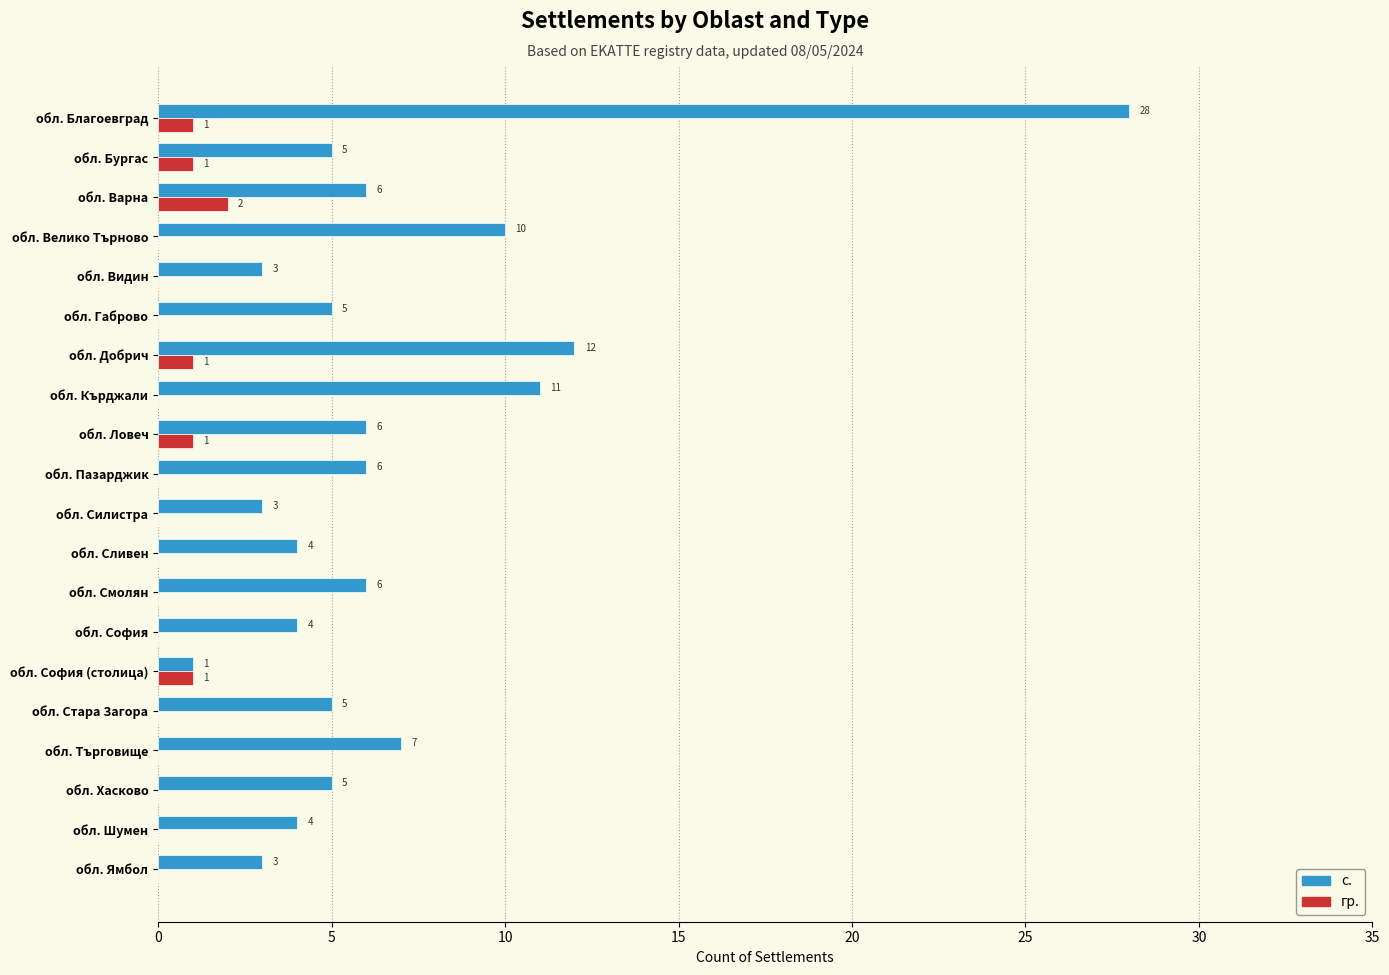

Which series changed the most between обл. Пазарджик and обл. Шумен?

с.